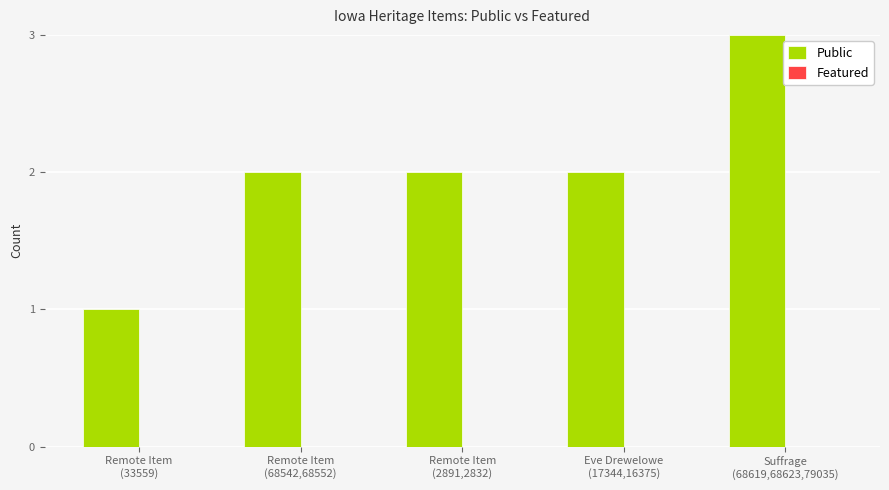

What is the greatest value displayed?

3